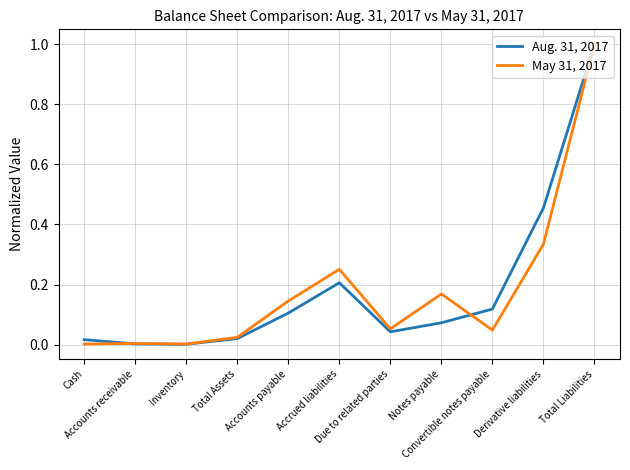

How many lines are shown in the chart?

2